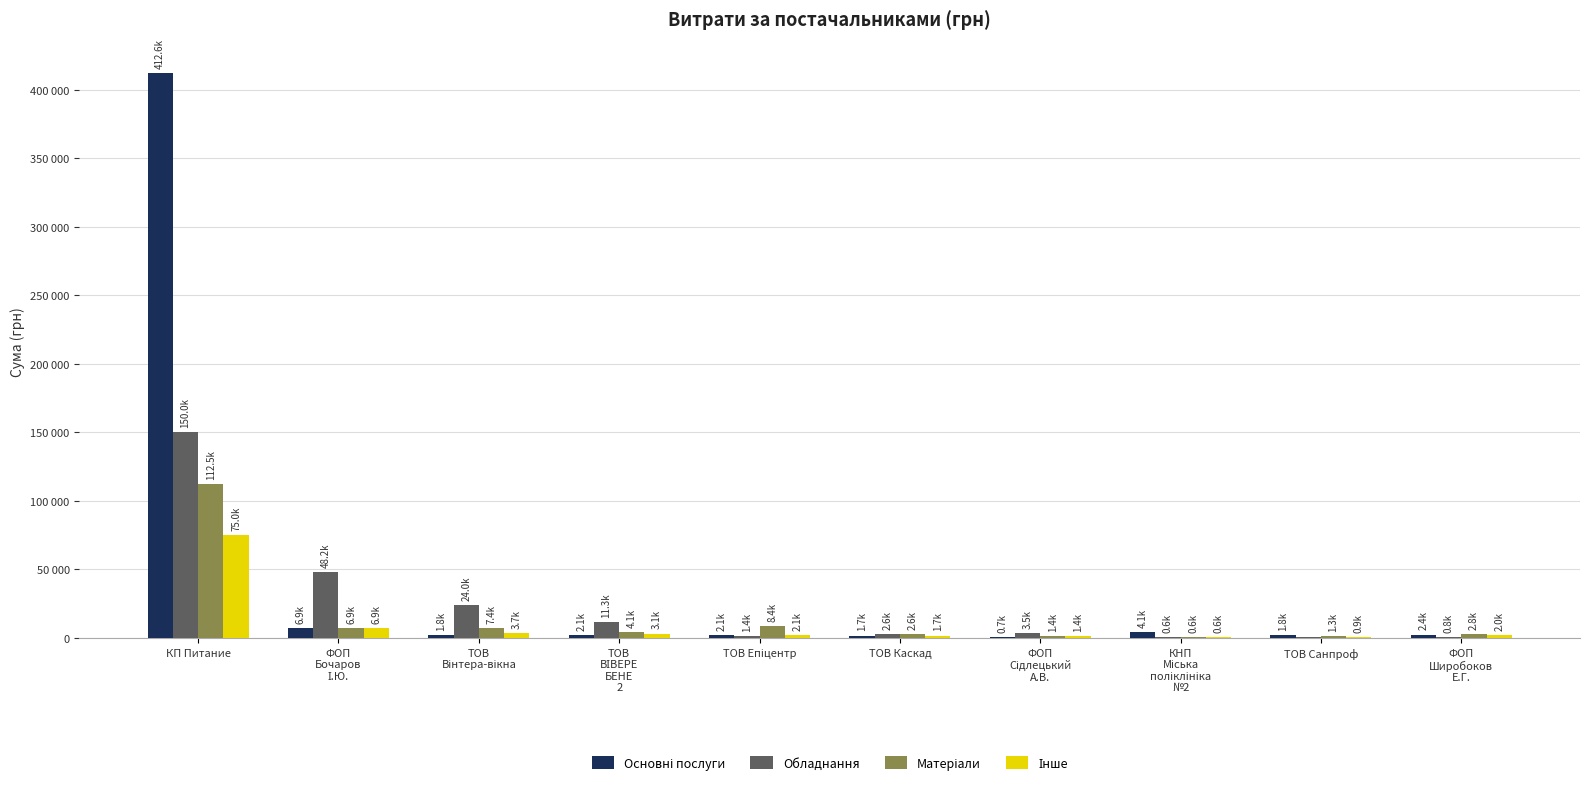

At how many categories does at least one series exceed 1593?

10